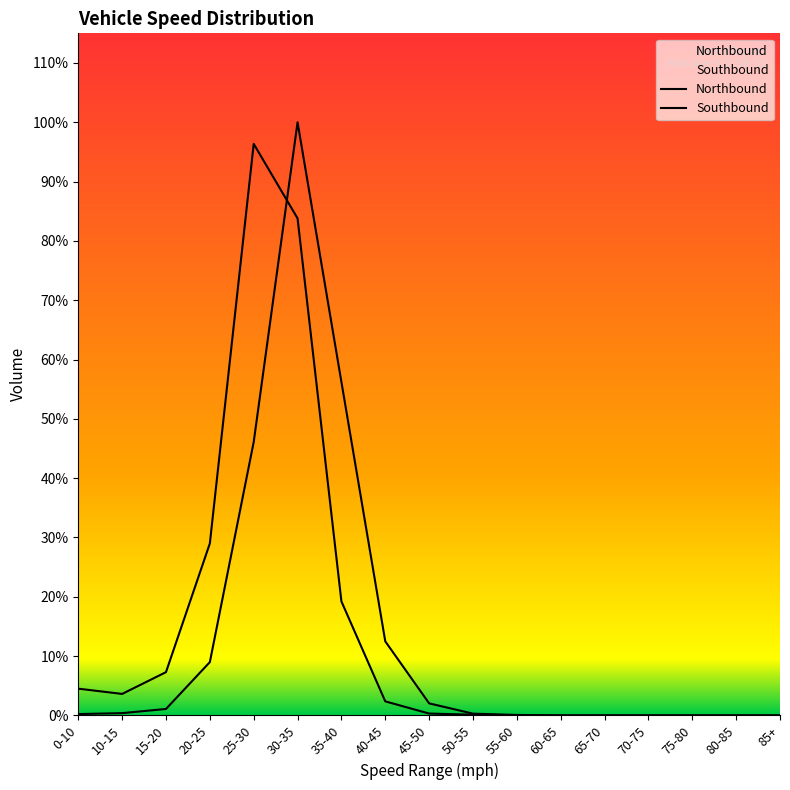

True or false: Southbound and Northbound cross at least once.

True